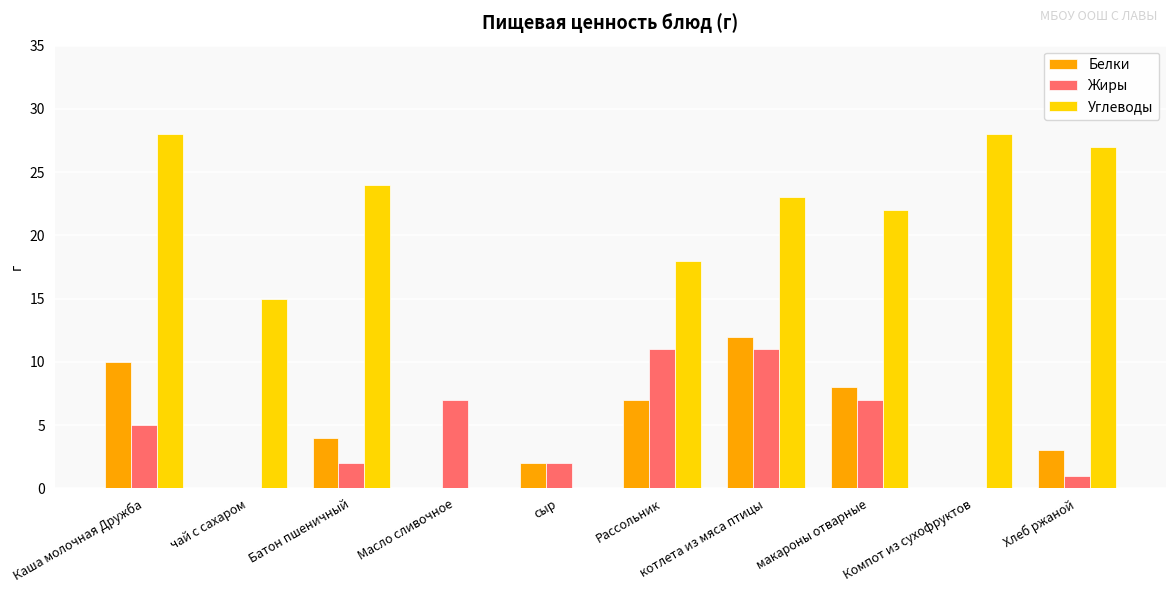

Count the number of data series in this chart.

3